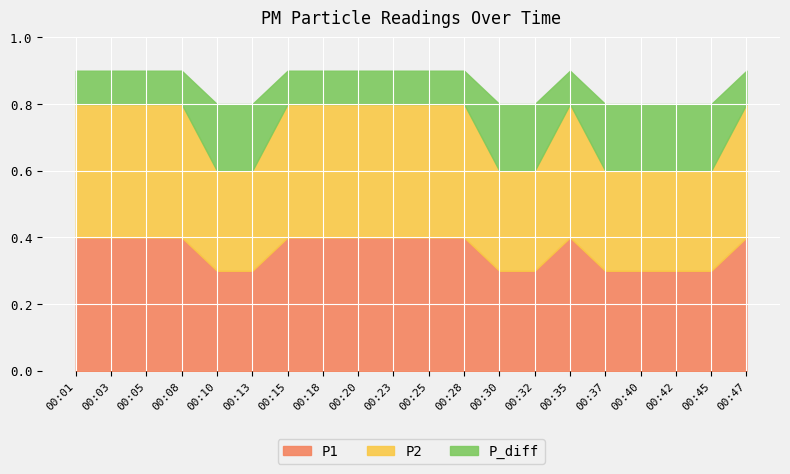

The value at 00:18 is 0.1. True or false?

False